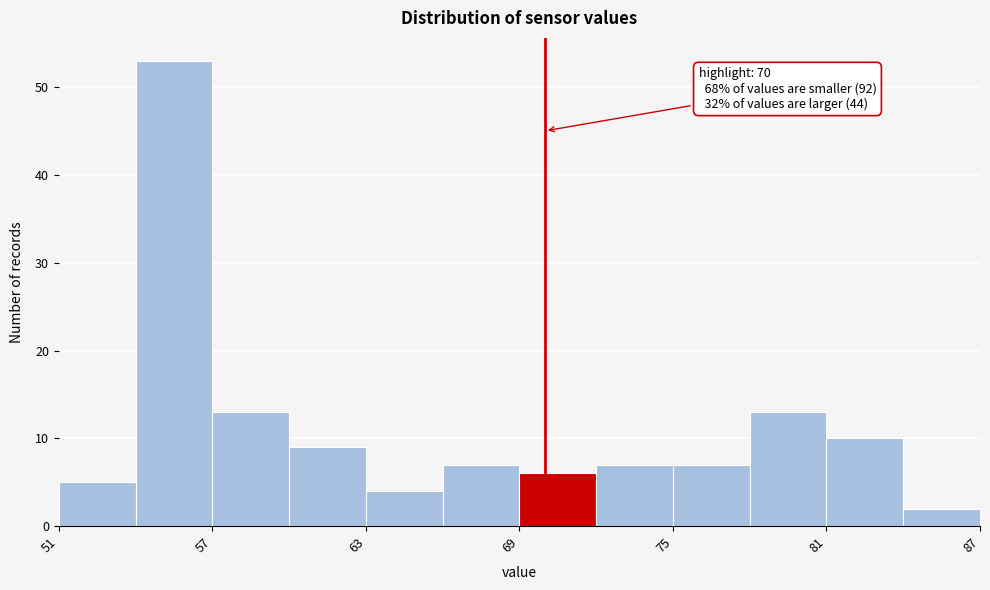

Read against the x-axis, roughly where is the centre of the tallest bar?

56